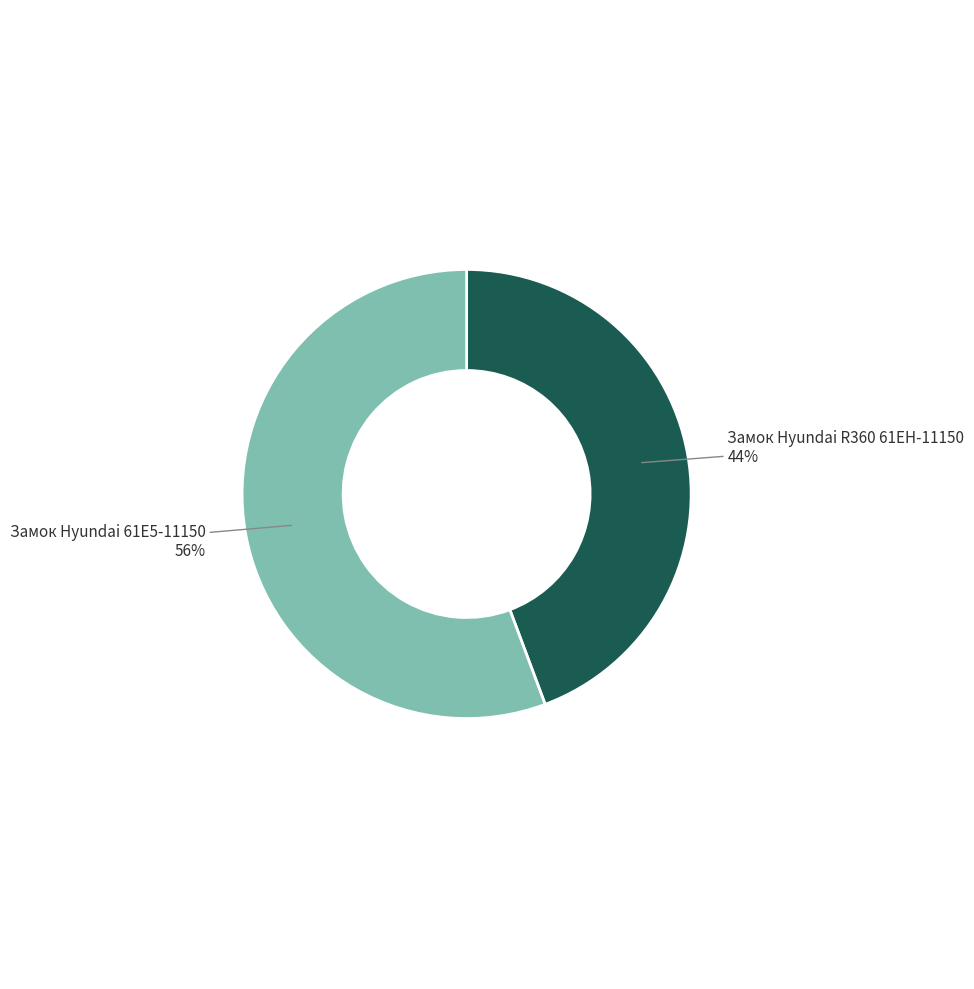

How many slices are in this pie chart?

2